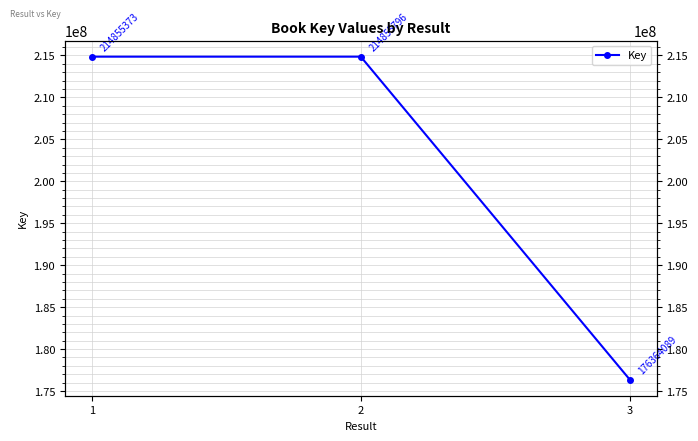

Which has a higher value, 3 or 1?

1